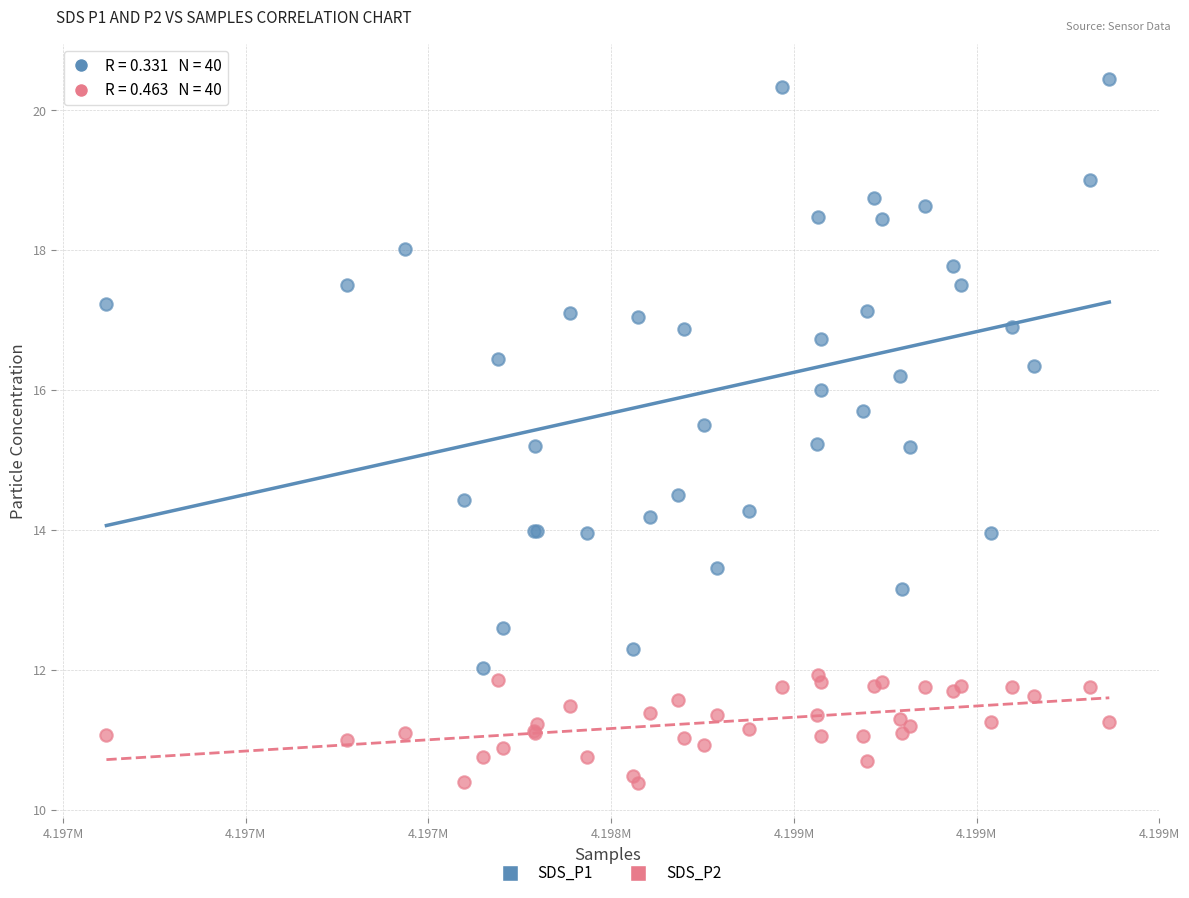

Which series has the largest Y range (max minus min)?

SDS_P1